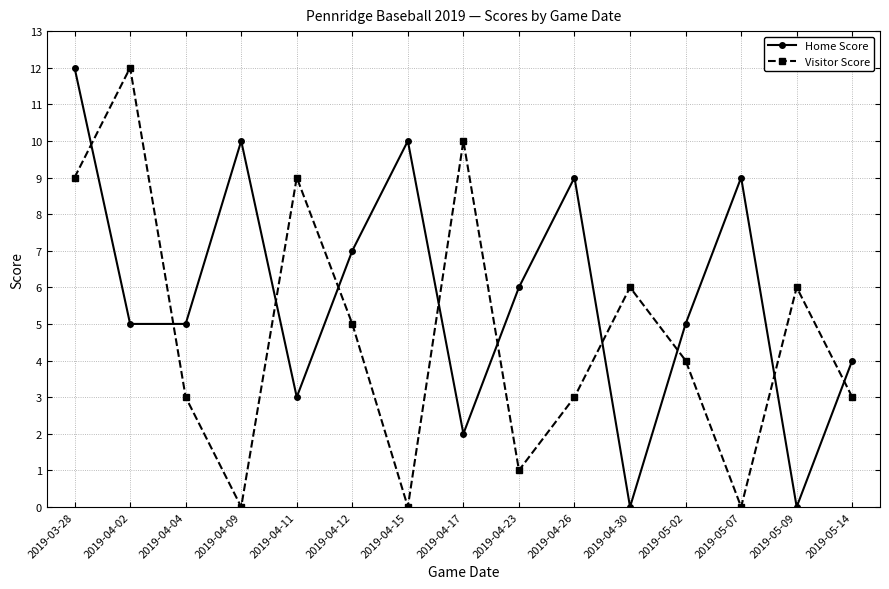

At which category is the sum across all series the highest?

2019-03-28